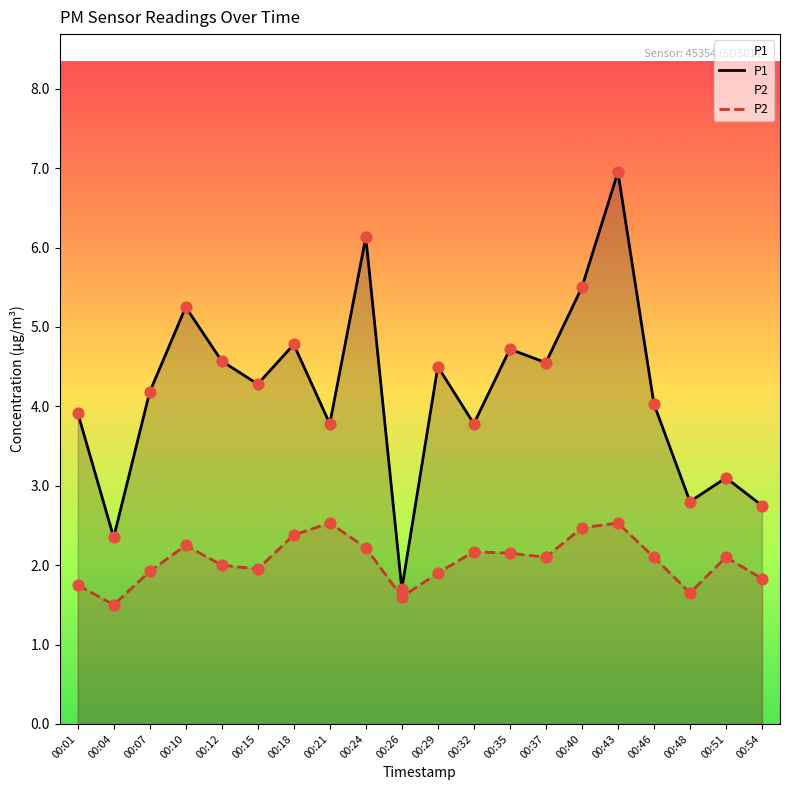

What are all the series names shown in the legend?

P1, P2